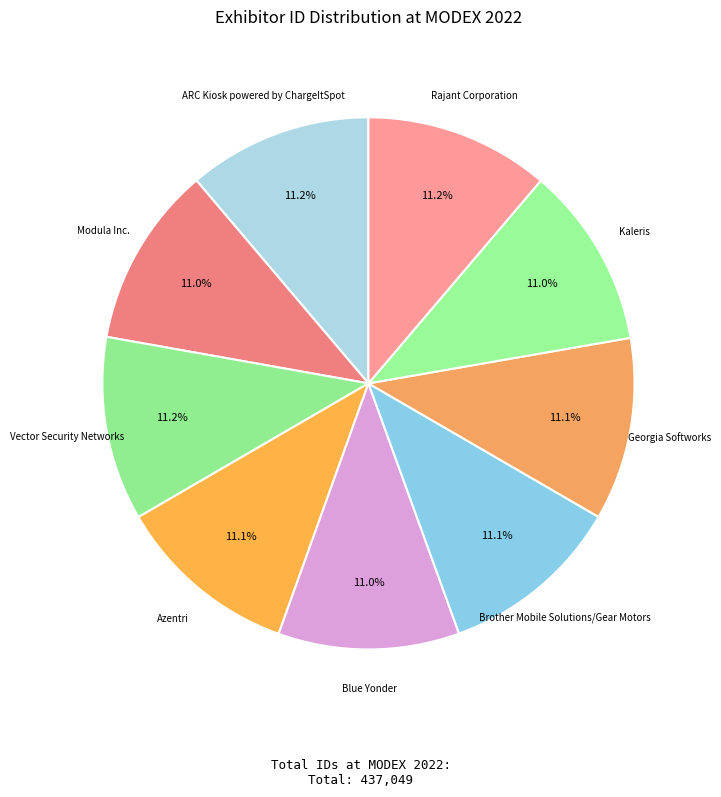

How many slices are in this pie chart?

9